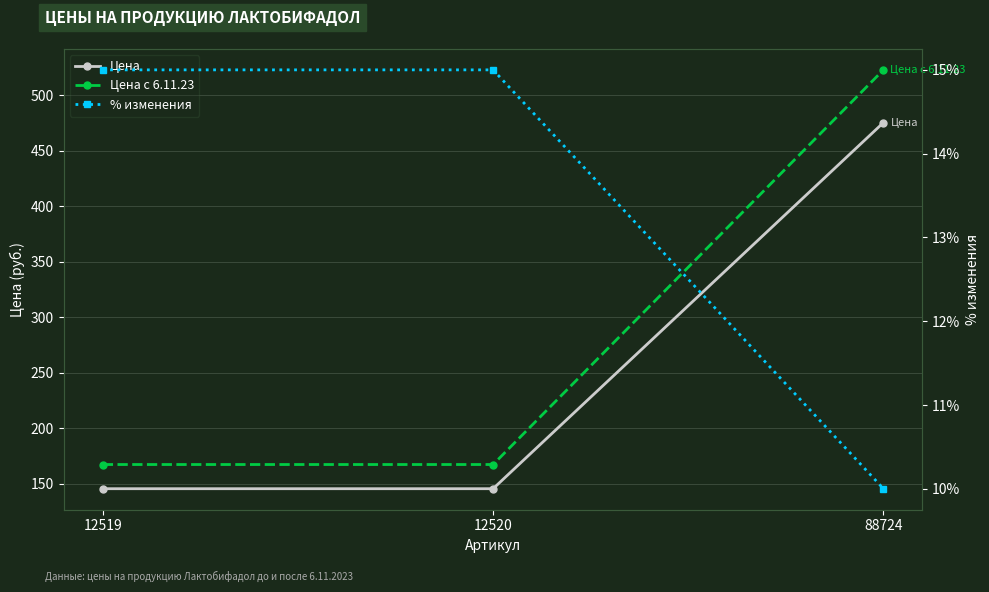

True or false: Цена has a value of 287.6 at 88724.

False